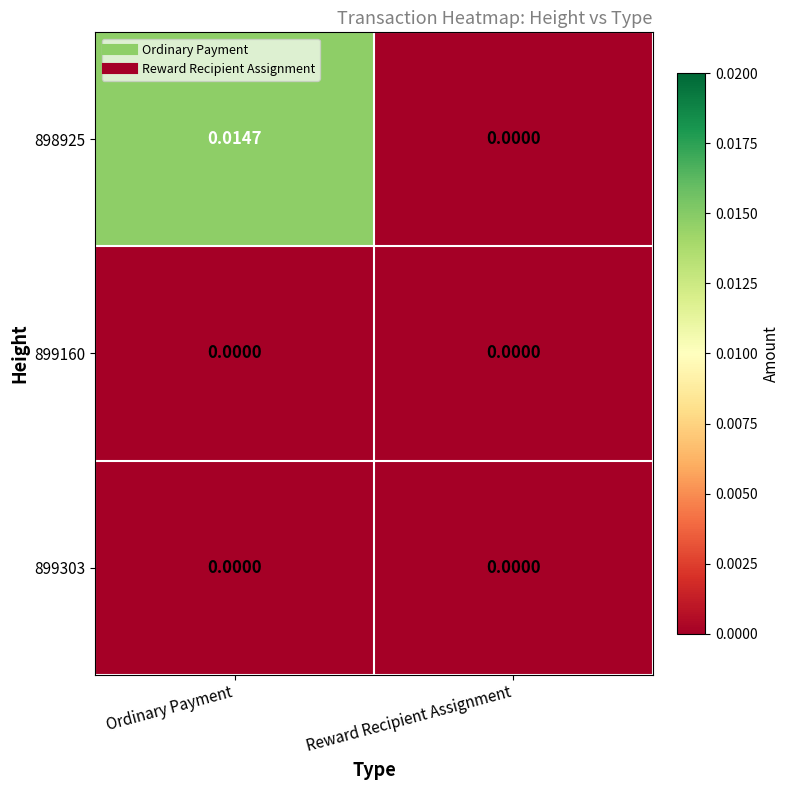

Where is 898925 nearest to the value 0?

Reward Recipient Assignment